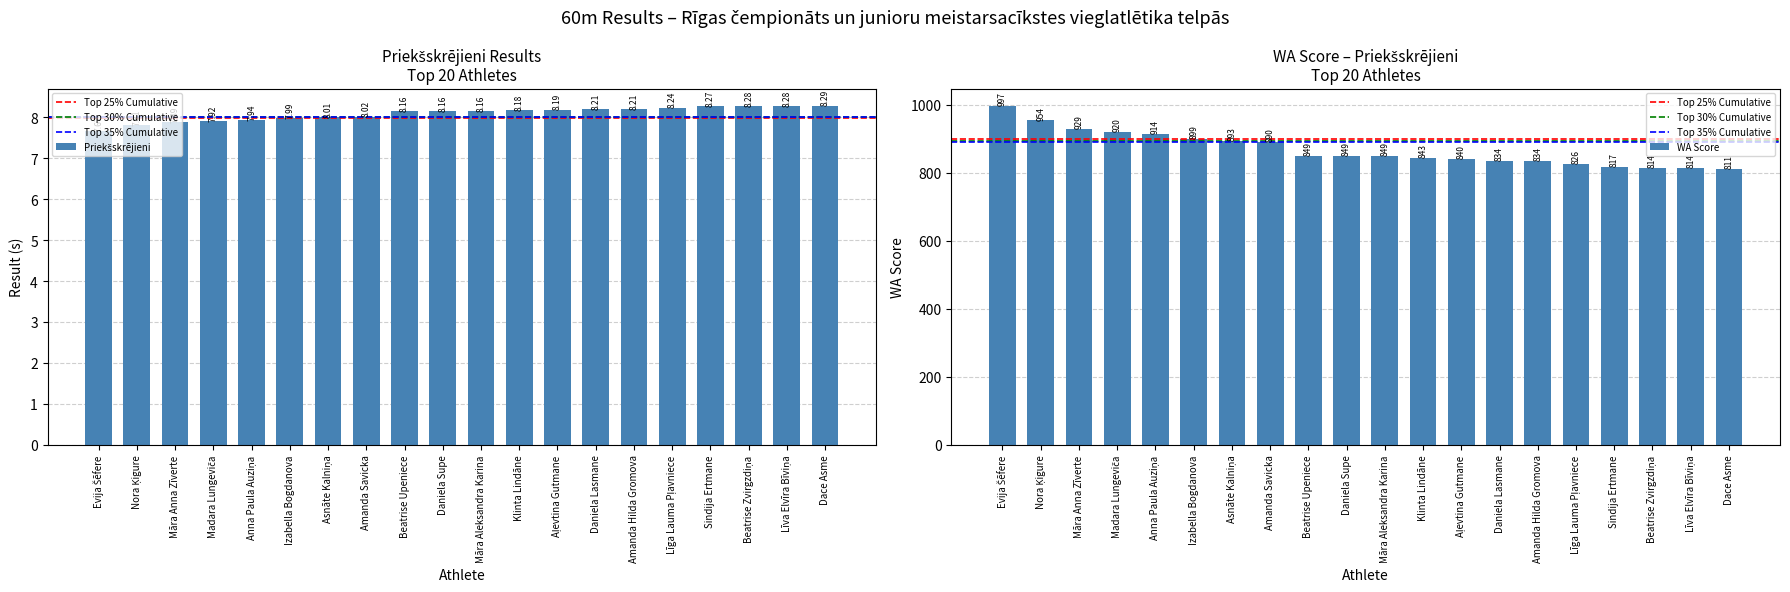

Reading left to right, transcribe all the data shown in this chart.

Evija Šēfere=7.7	Nora Ķigure=7.8	Māra Anna Zīverte=7.9	Madara Lungeviča=7.9	Anna Paula Auziņa=7.9	Izabella Bogdanova=8.0	Asnāte Kalniņa=8.0	Amanda Savicka=8.0	Beatrise Upeniece=8.2	Daniela Supe=8.2	Māra Aleksandra Karina=8.2	Klinta Lindāne=8.2	Aļevtina Gutmane=8.2	Daniela Lasmane=8.2	Amanda Hilda Gromova=8.2	Līga Lauma Pļavniece=8.2	Sindija Ertmane=8.3	Beatrise Zvirgzdiņa=8.3	Līva Elvīra Bīviņa=8.3	Dace Asme=8.3